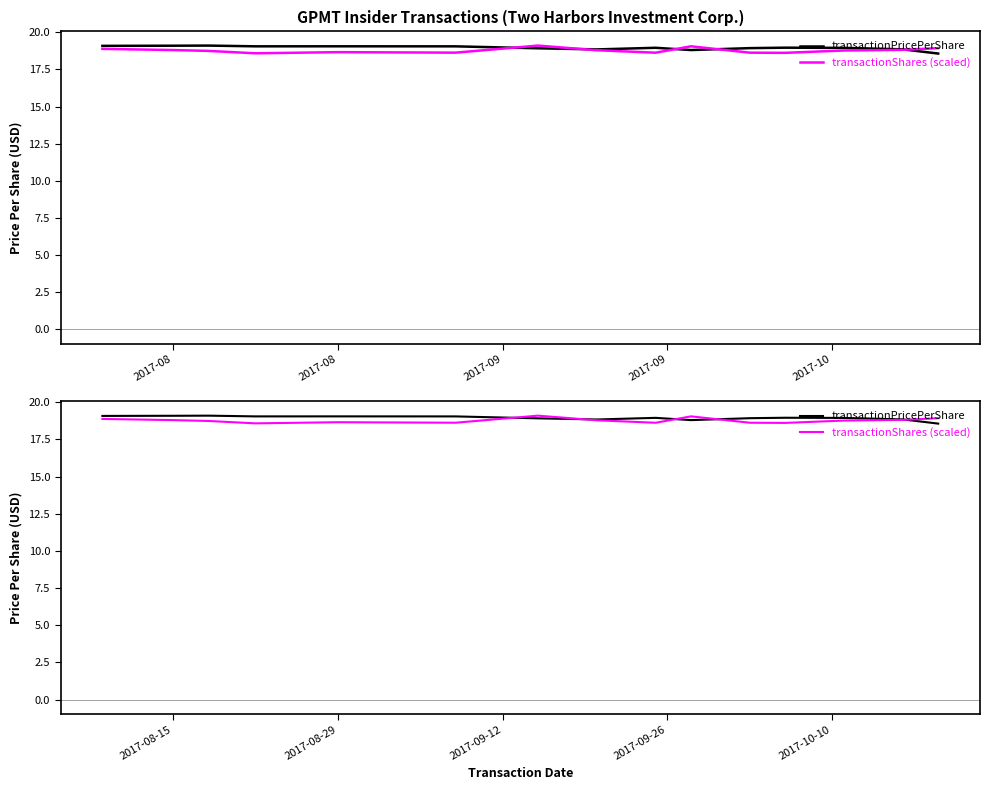

Does the chart have visible grid lines?

No